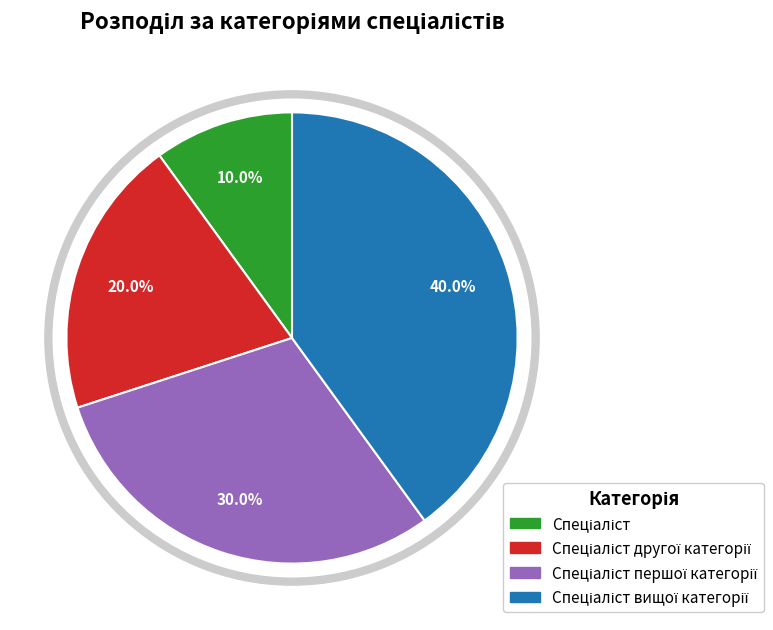

Is there any slice that represents more than half of the pie?

No